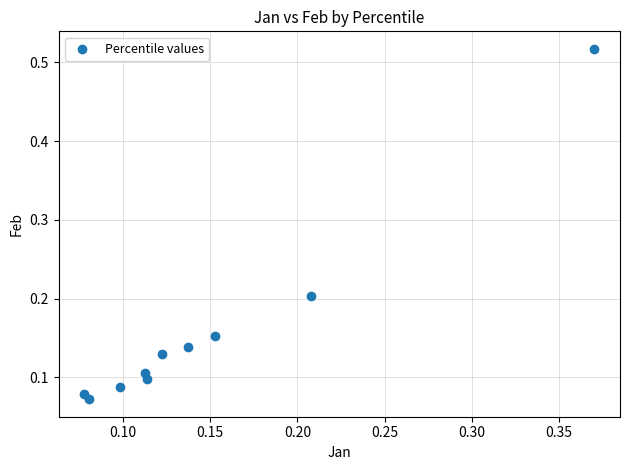

What is the range of X values (max minus min)?

0.3